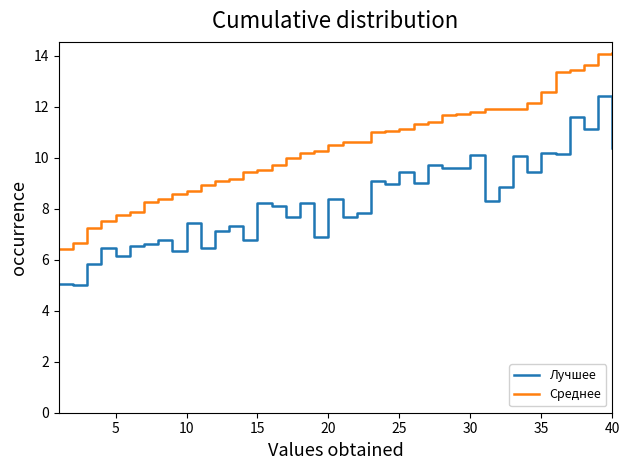

List the series in order of their peak value, lowest first.

Лучшее, Среднее